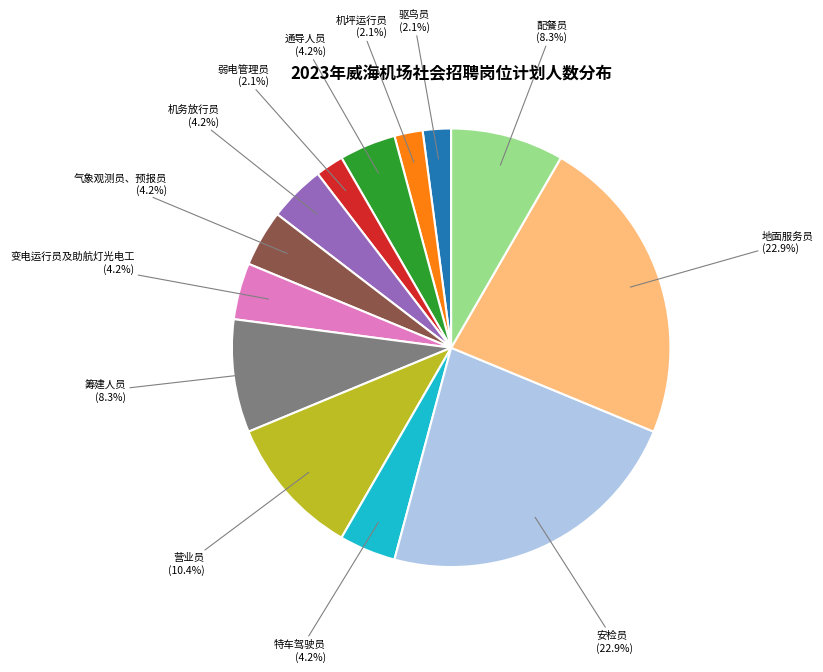

To the nearest percent, what is the combined percentage of 筹建人员 and 地面服务员?

31%